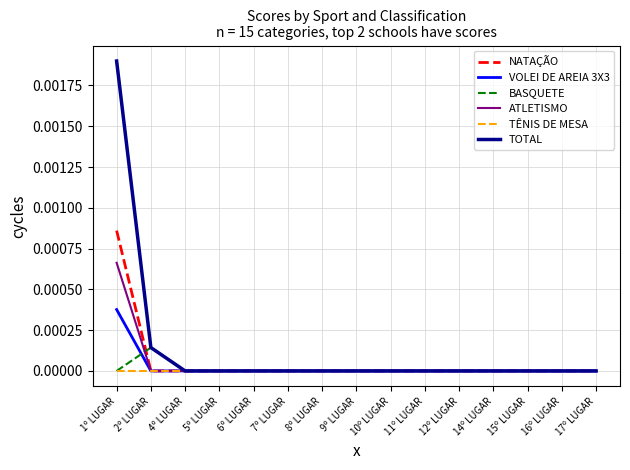

The value of VOLEI DE AREIA 3X3 at 7º LUGAR is 0.0. True or false?

True